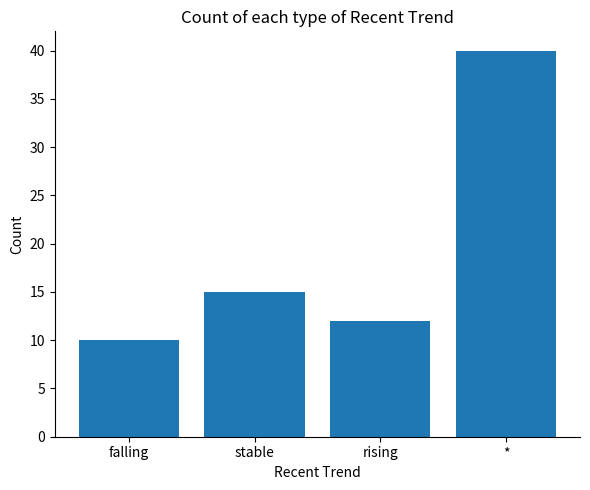

What is the average value?

19